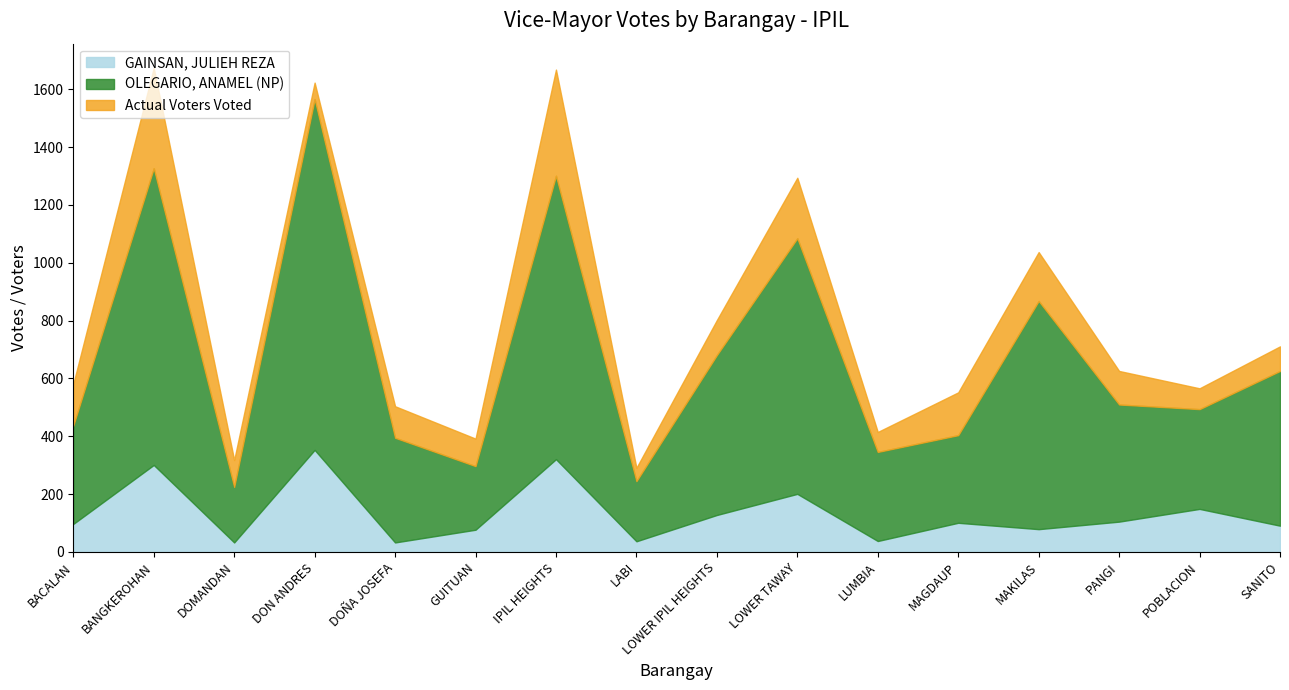

What is the sum of the OLEGARIO, ANAMEL (NP) values at DOÑA JOSEFA and DON ANDRES?

1575